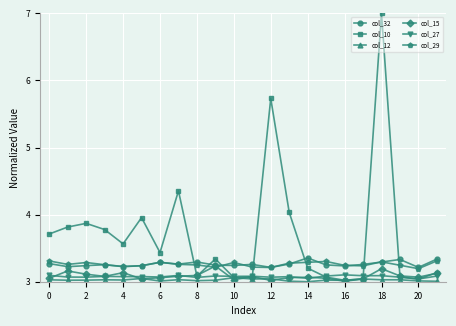

True or false: col_10 has more than 1 interior local peaks.

True